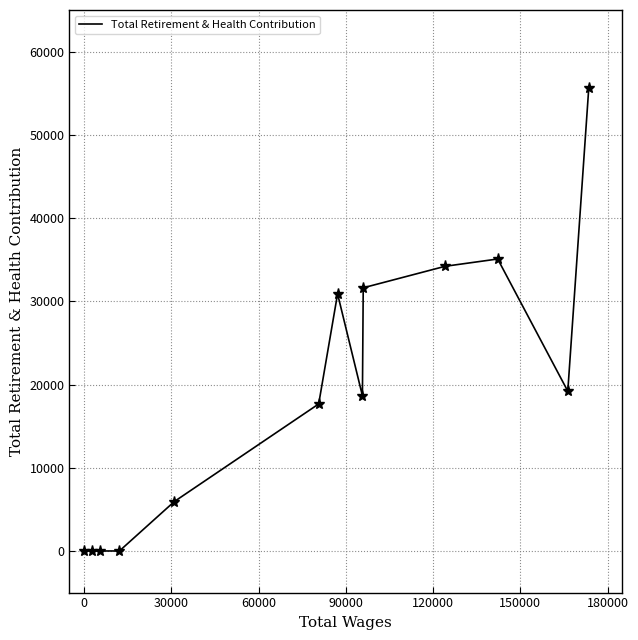

What is the greatest value displayed?

55605